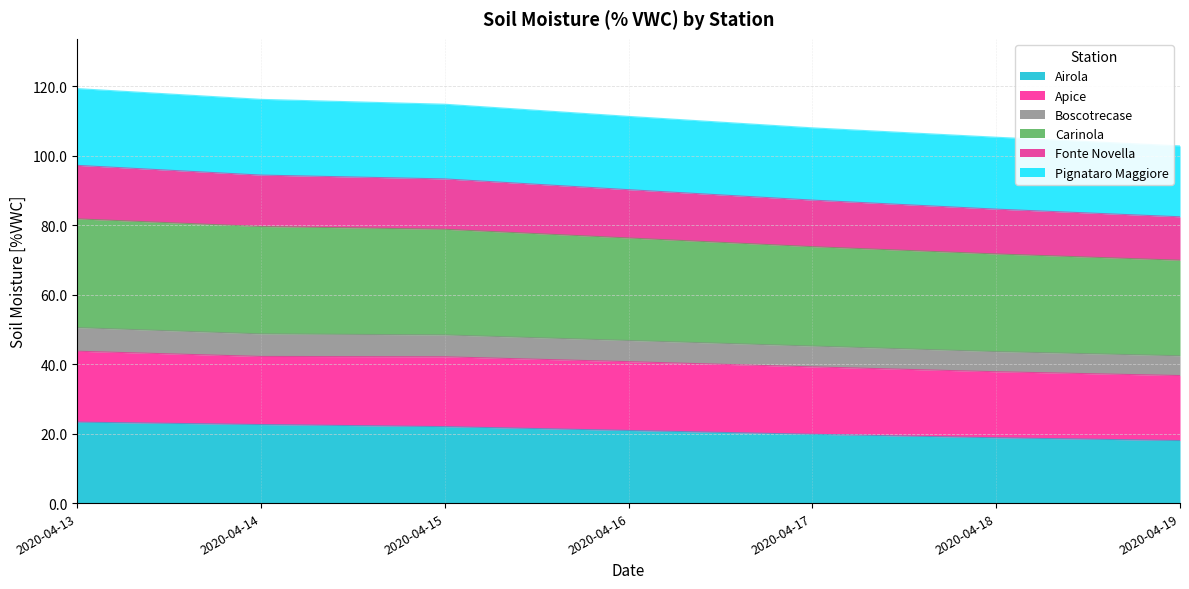

At which category is the sum across all series the highest?

2020-04-13